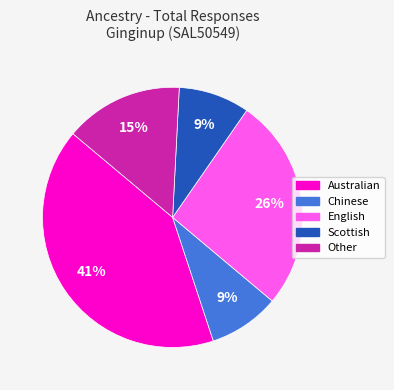

Which slice is the largest?

Australian